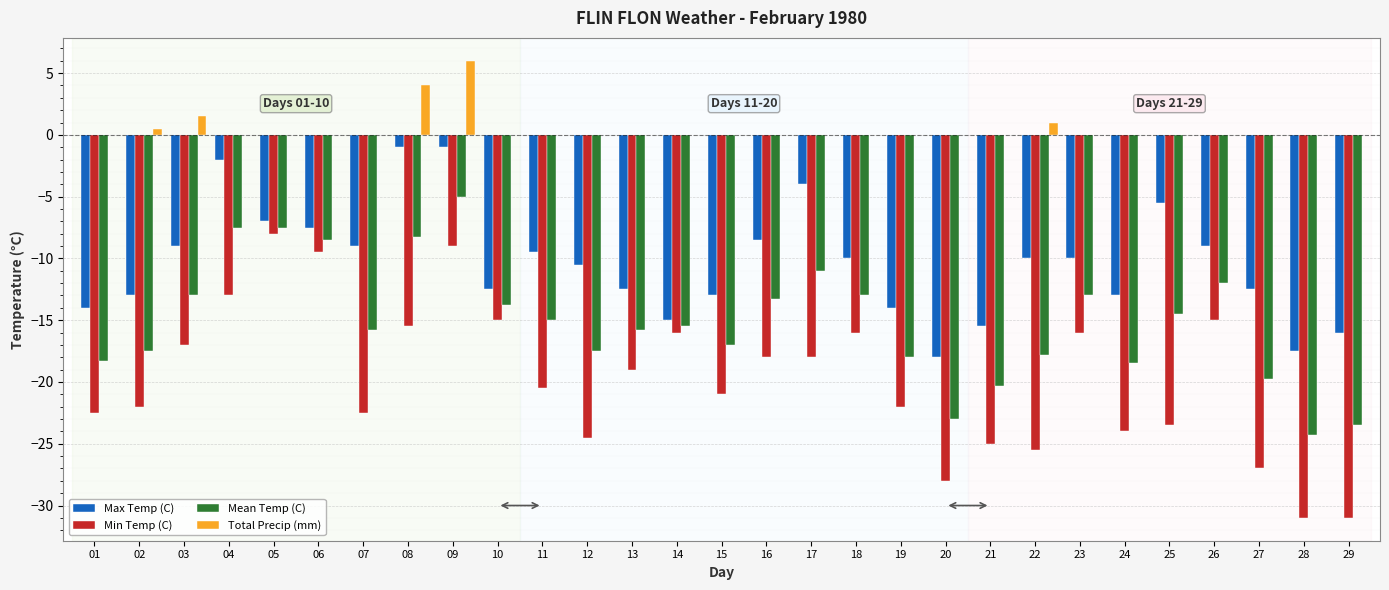

What is the greatest value displayed?

6.0